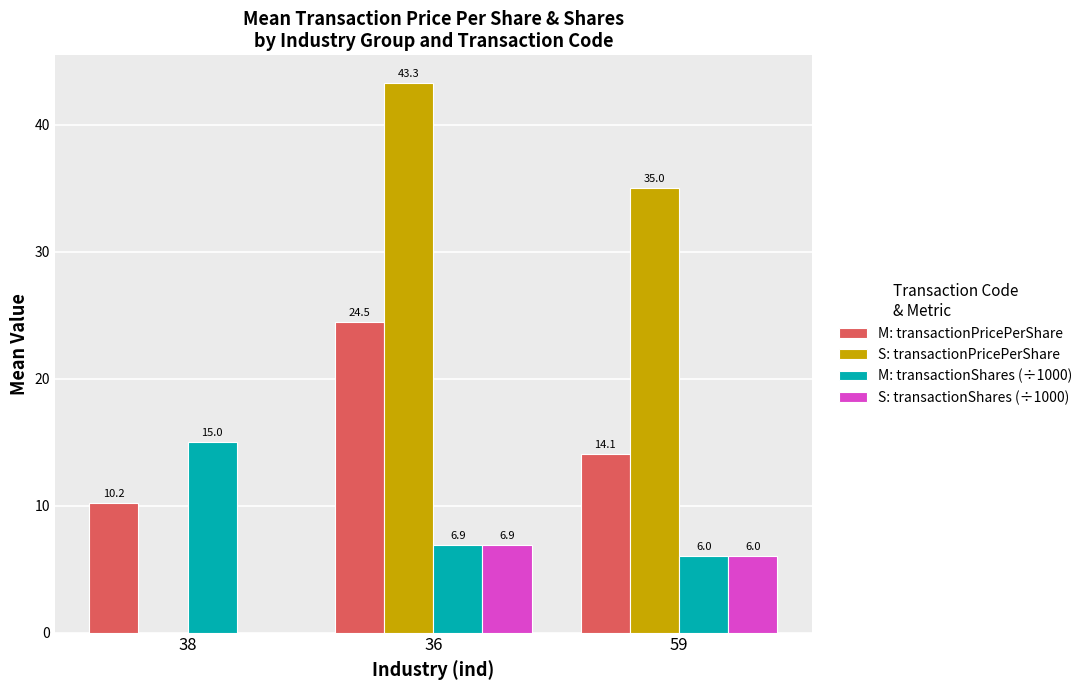

Between 38 and 59, which series saw the biggest shift?

S: transactionPricePerShare